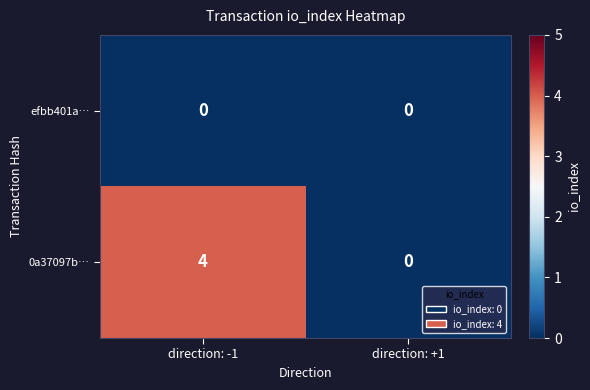

Which category has the highest value in the 0a37097b… series?

direction: -1